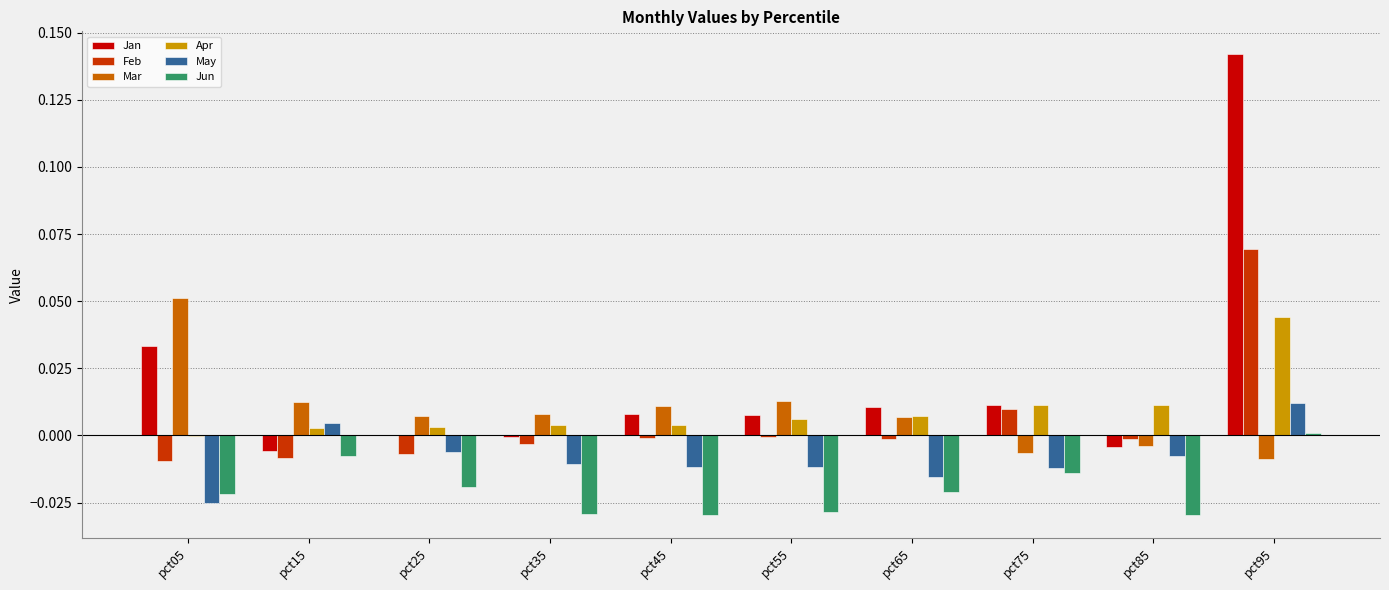

Between pct25 and pct85, which series saw the biggest shift?

Mar